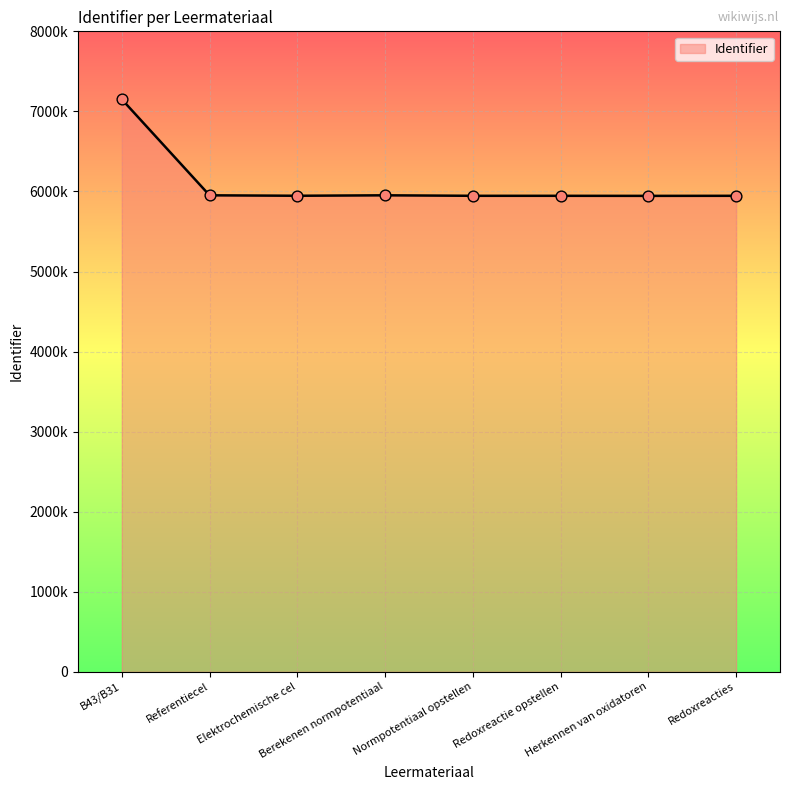

Between Redoxreacties and Normpotentiaal opstellen, which is larger?

Normpotentiaal opstellen